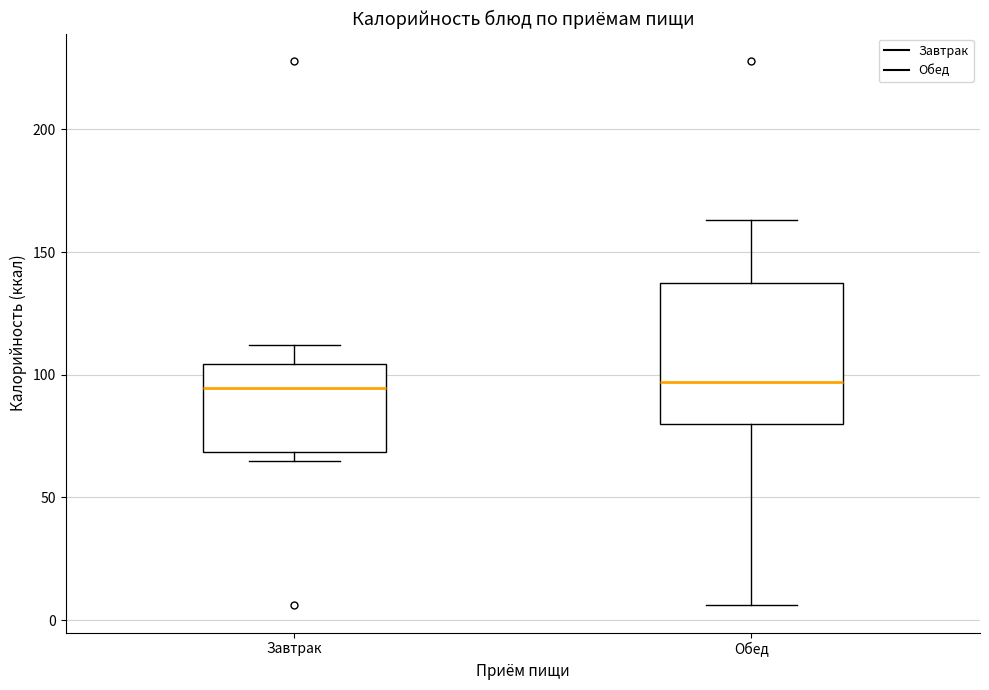

Where does the upper whisker of the box for Обед end on the y-axis? The values are not printed on the chart, so give them approximately, as read against the axis.

165